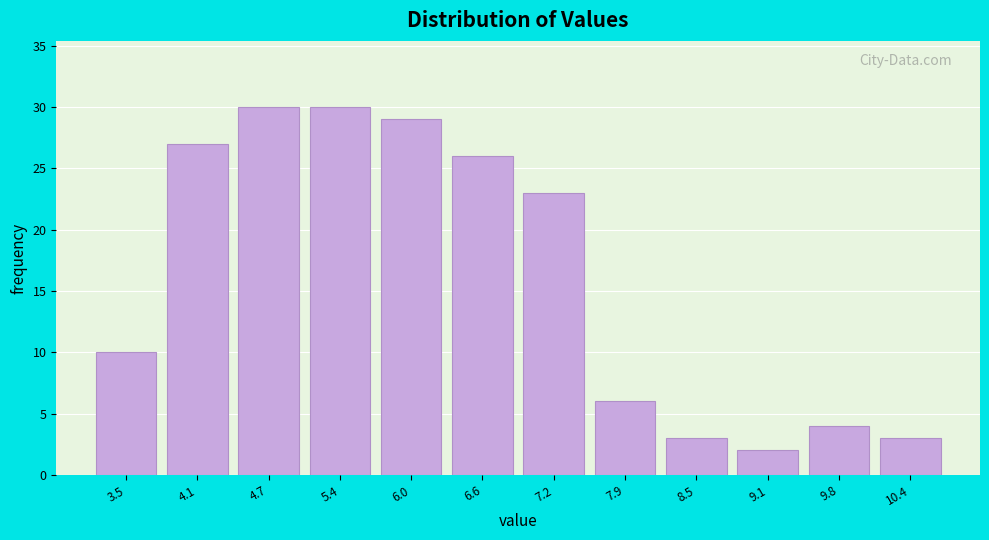

Reading left to right, transcribe all the data shown in this chart.

10	27	30	30	29	26	23	6	3	2	4	3